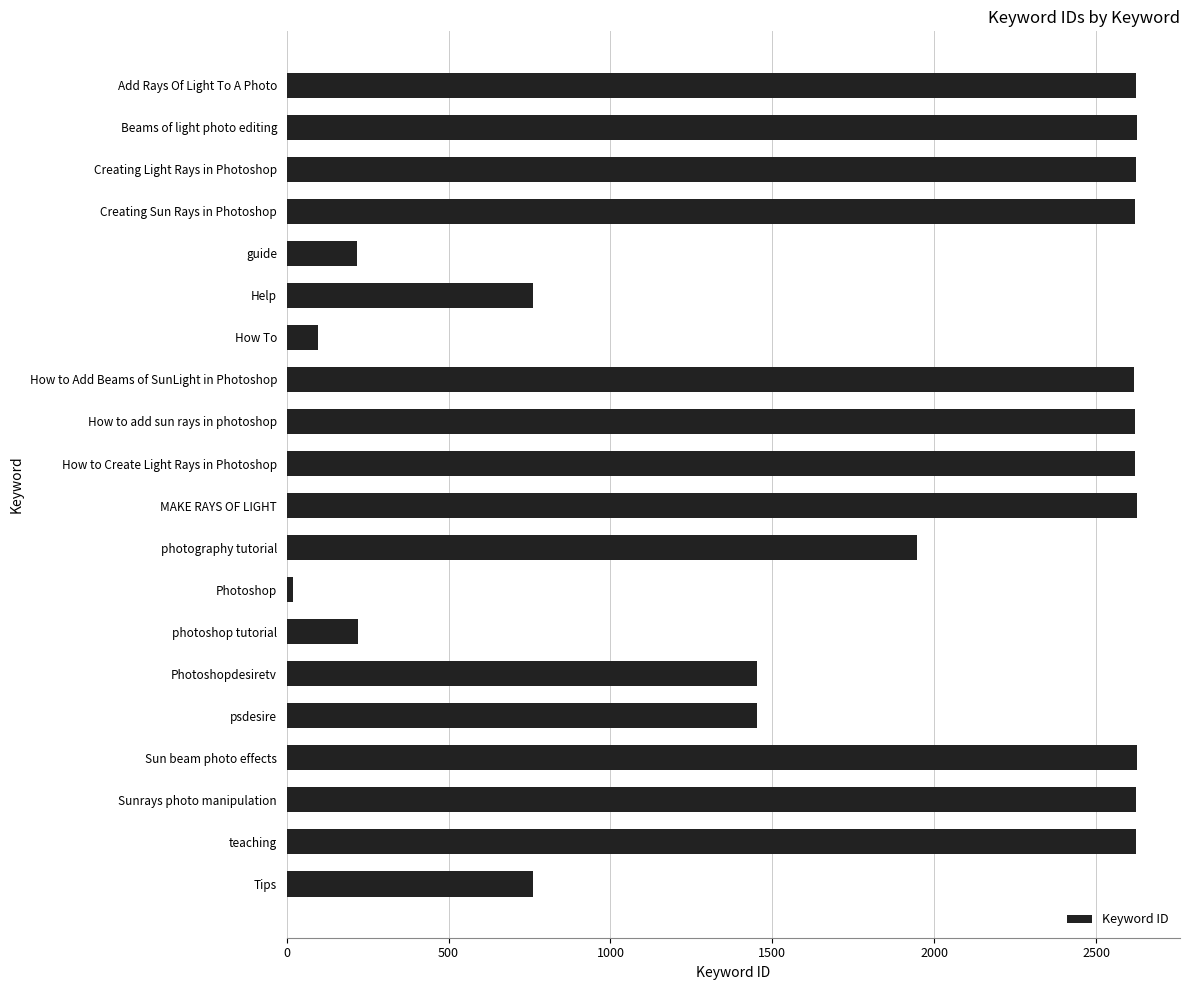

Approximately how many times larger is the value at photoshop tutorial compared to How To?

2.3